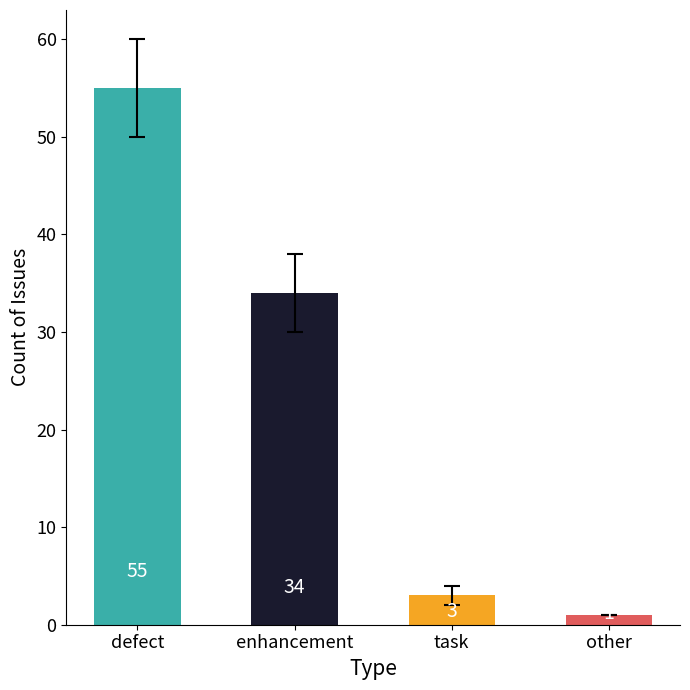

Rank the categories by value from highest to lowest.

defect, enhancement, task, other